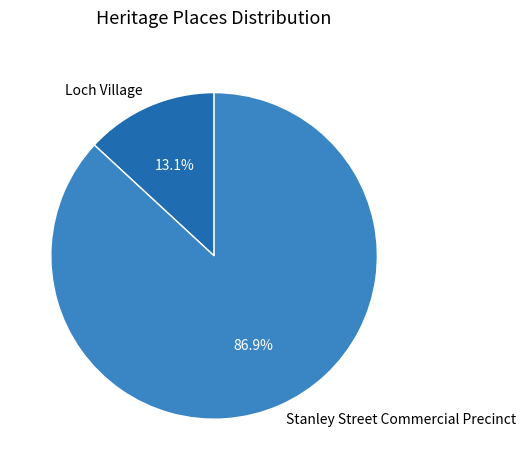

Is there any slice that represents more than half of the pie?

Yes